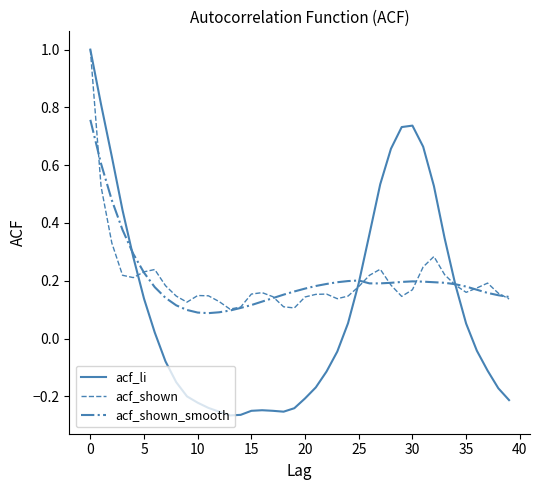

How many distinct data groups are displayed?

3